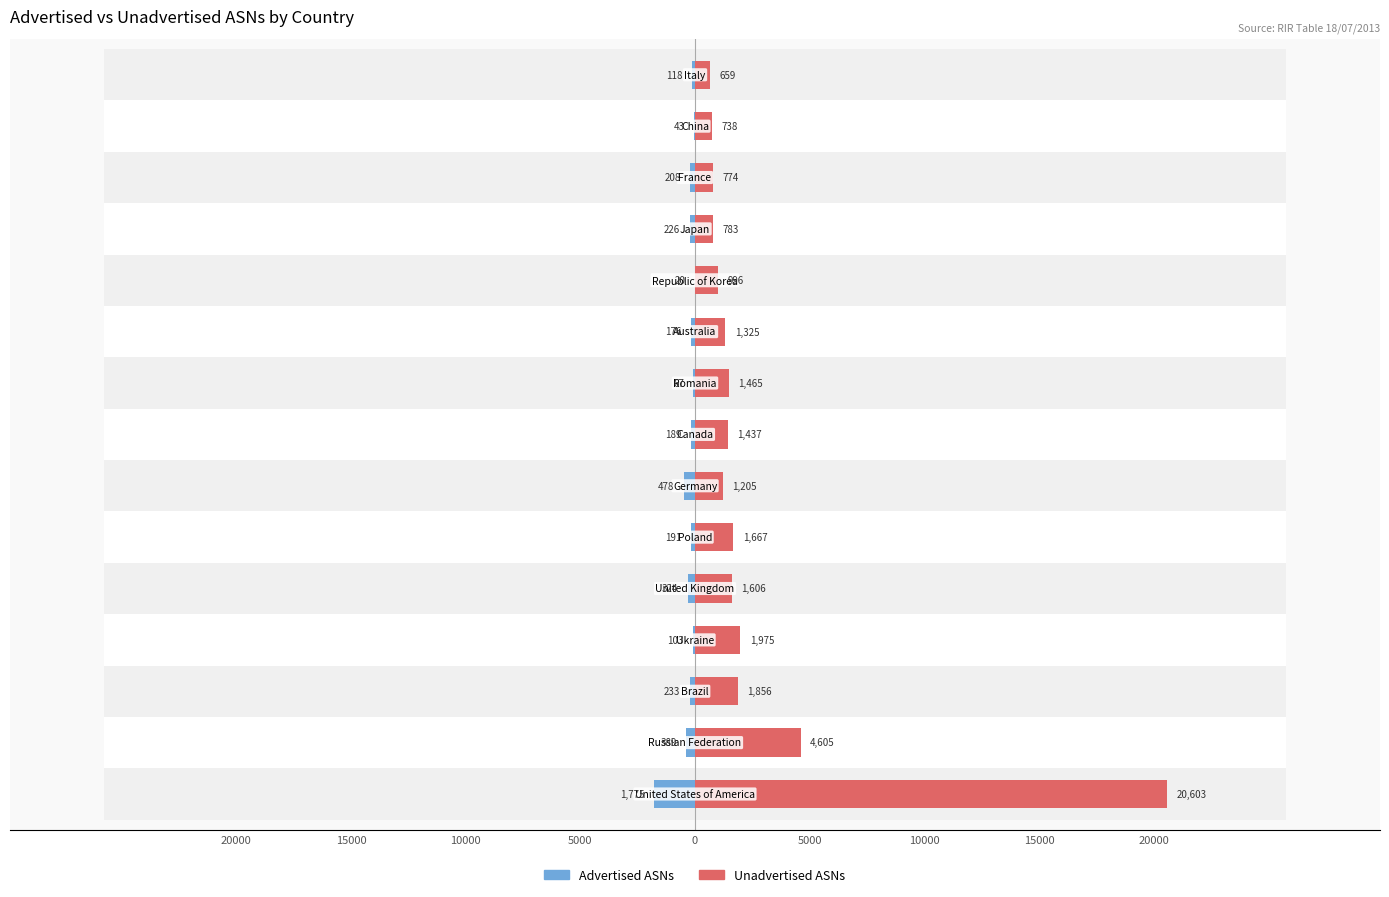

At how many categories does at least one series exceed 9576?

1